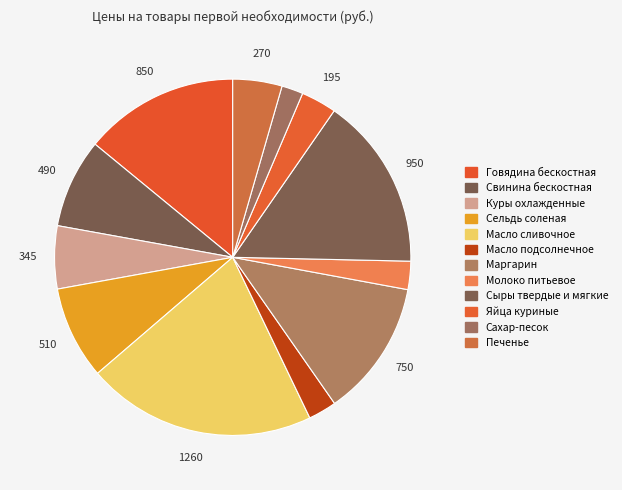

To the nearest percent, what portion does Сыры твердые и мягкие represent?

16%